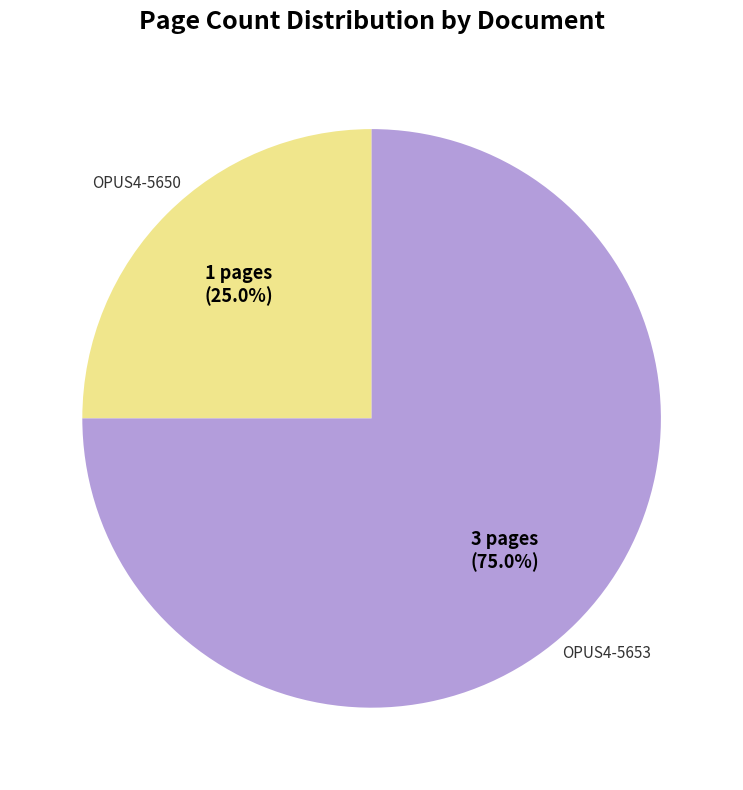

Which has a higher value, OPUS4-5653 or OPUS4-5650?

OPUS4-5653